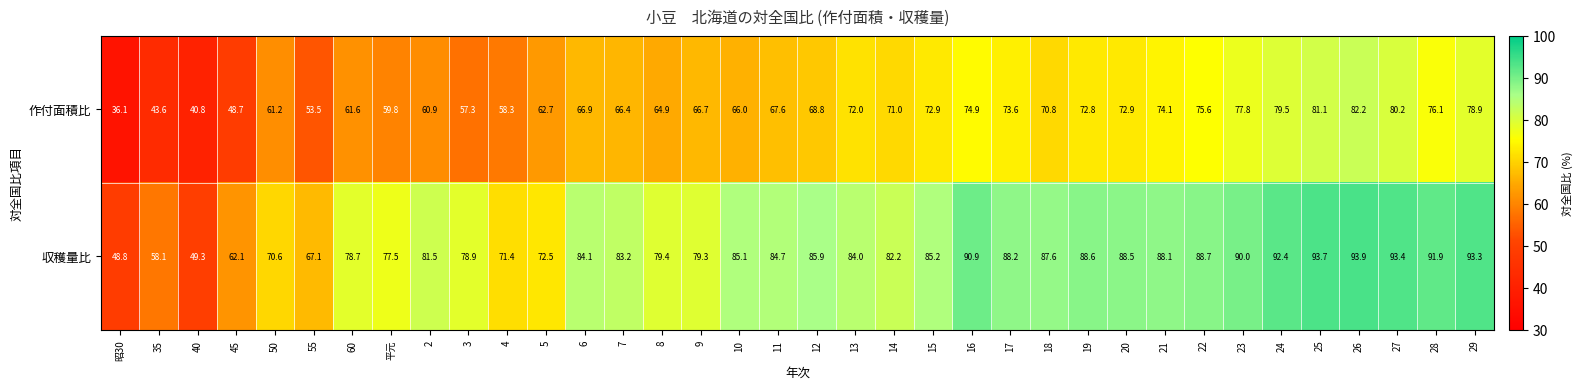

Between 9 and 27, which series saw the biggest shift?

収穫量比